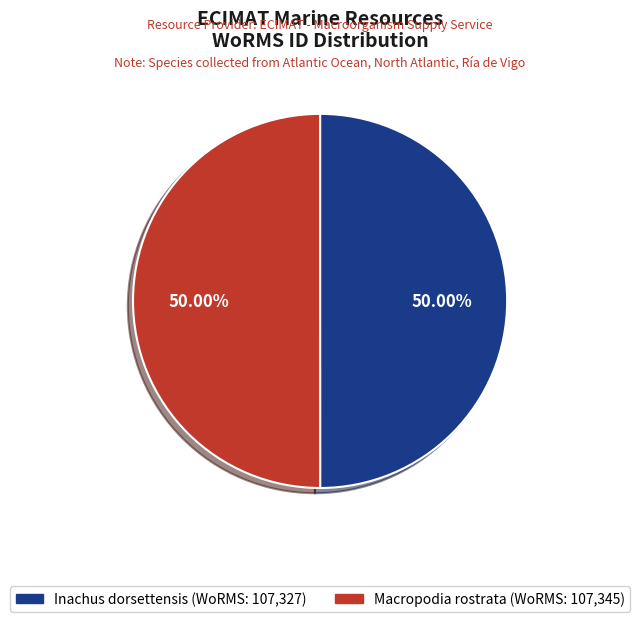

How many segments does this pie chart have?

2